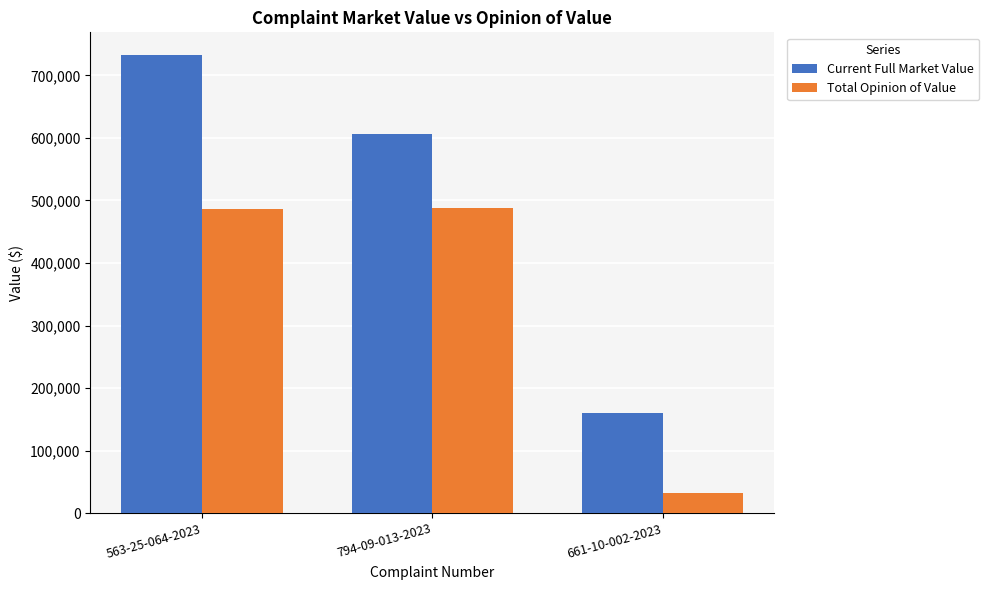

At 661-10-002-2023, list the series in order from smallest to largest.

Total Opinion of Value, Current Full Market Value